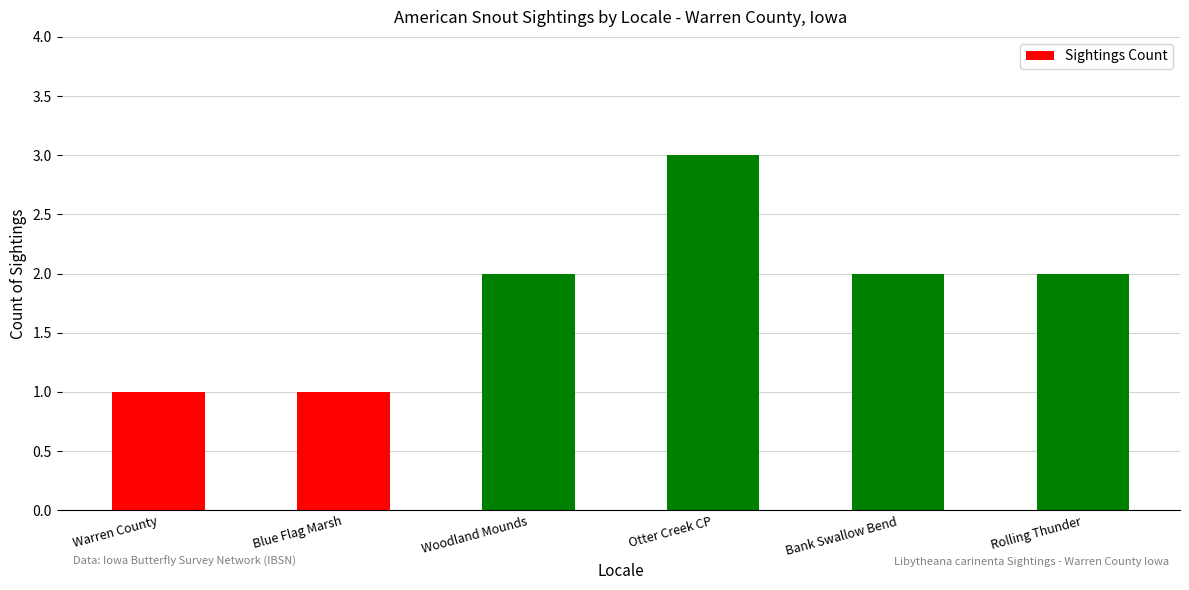

What position from the left is Blue Flag Marsh?

2